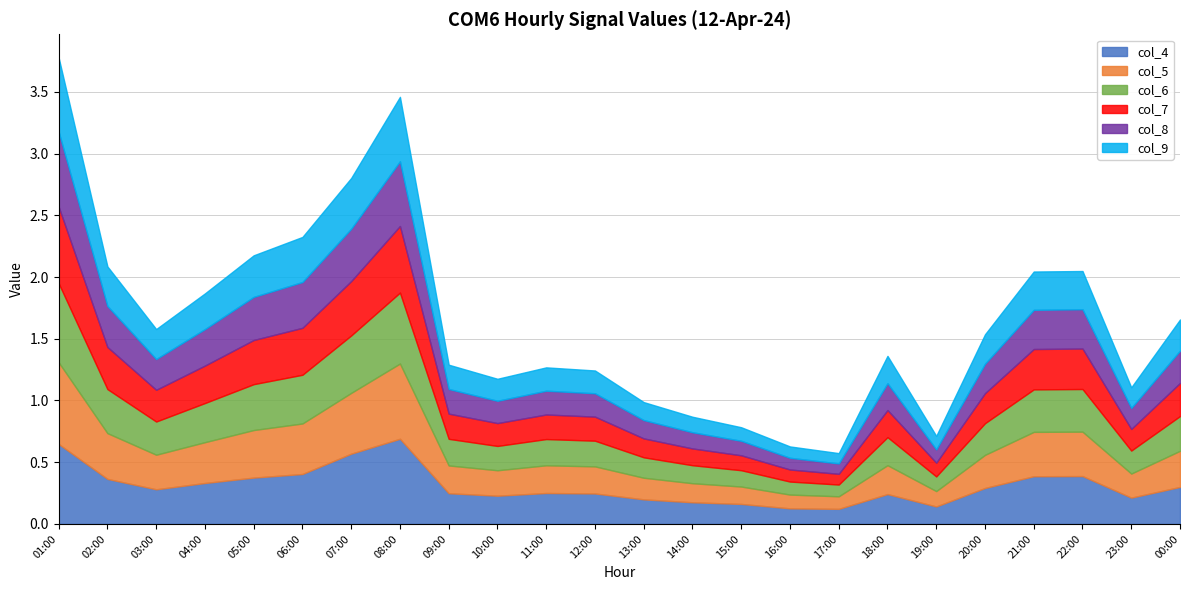

What is the value of the col_6 point at the 10th from the left?

0.2